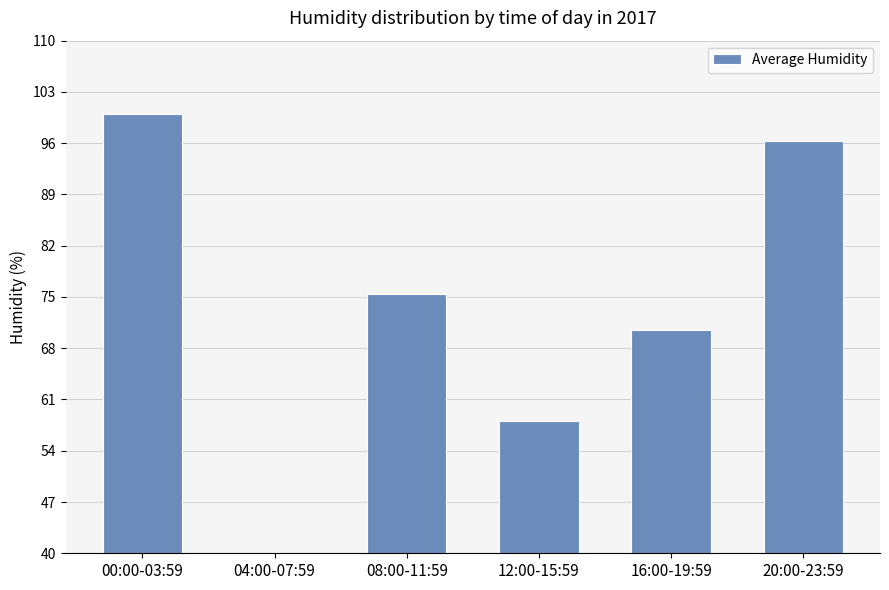

Between 08:00-11:59 and 20:00-23:59, which is larger?

20:00-23:59